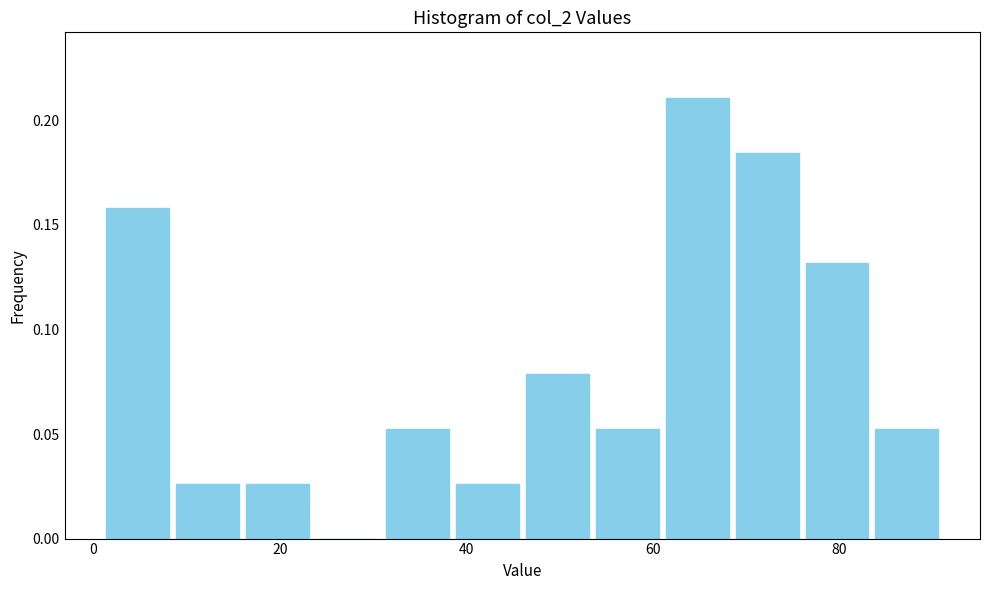

Around what value on the x-axis is the tallest bar? Give the approximate position of its centre, as read against the axis.

64